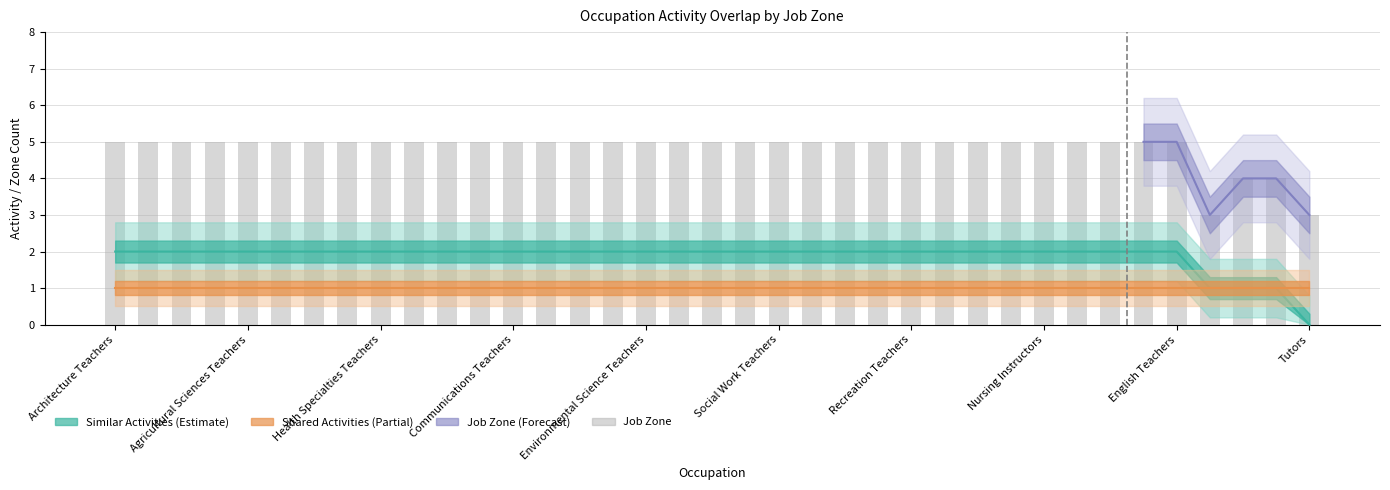

Count the number of categories in the chart.

37